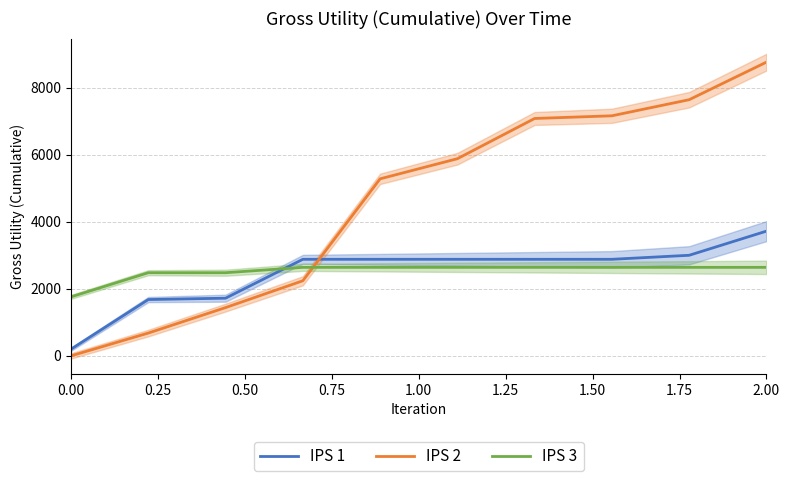

True or false: IPS 3 and IPS 2 intersect in this chart.

True